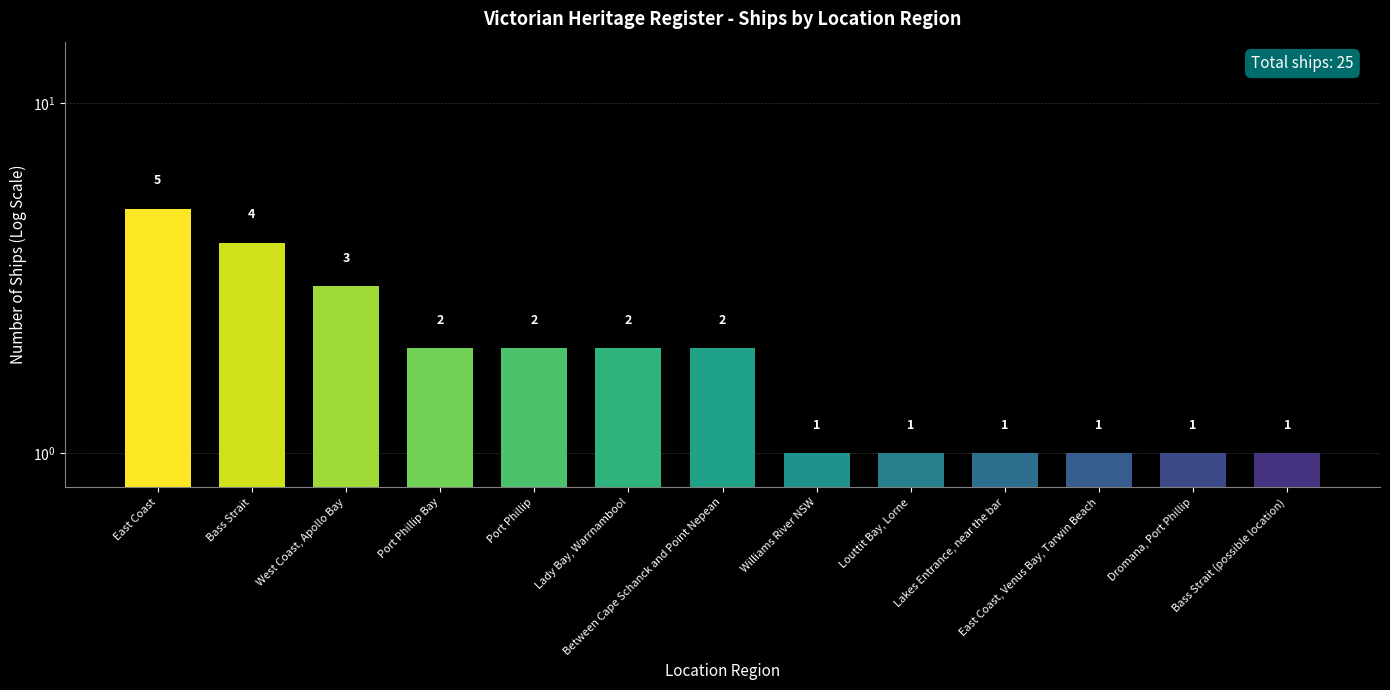

Reading left to right, transcribe all the data shown in this chart.

East Coast=5	Bass Strait=4	West Coast, Apollo Bay=3	Port Phillip Bay=2	Port Phillip=2	Lady Bay, Warrnambool=2	Between Cape Schanck and Point Nepean=2	Williams River NSW=1	Louttit Bay, Lorne=1	Lakes Entrance, near the bar=1	East Coast, Venus Bay, Tarwin Beach=1	Dromana, Port Phillip=1	Bass Strait (possible location)=1